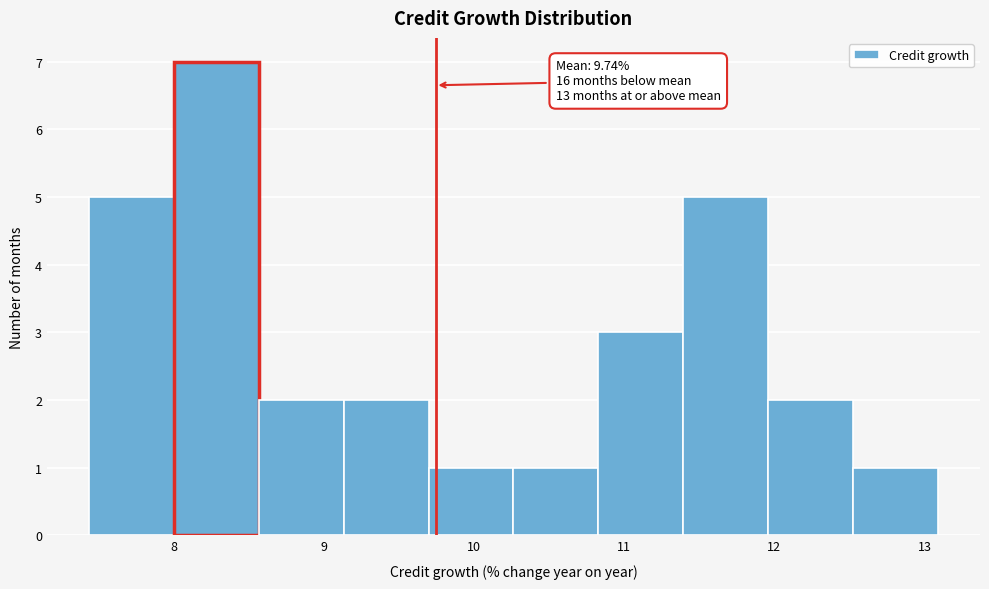

Which range on the x-axis has the tallest bar?

8.0 to 8.6